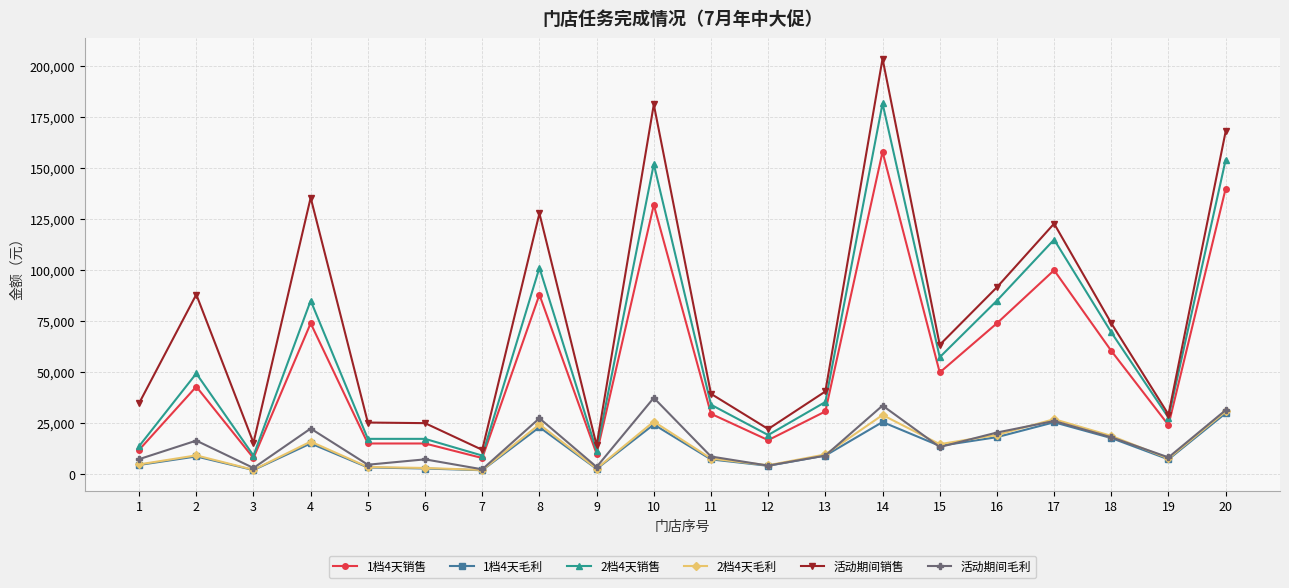

True or false: 1档4天销售 has a value of 42975.5 at 2.

True